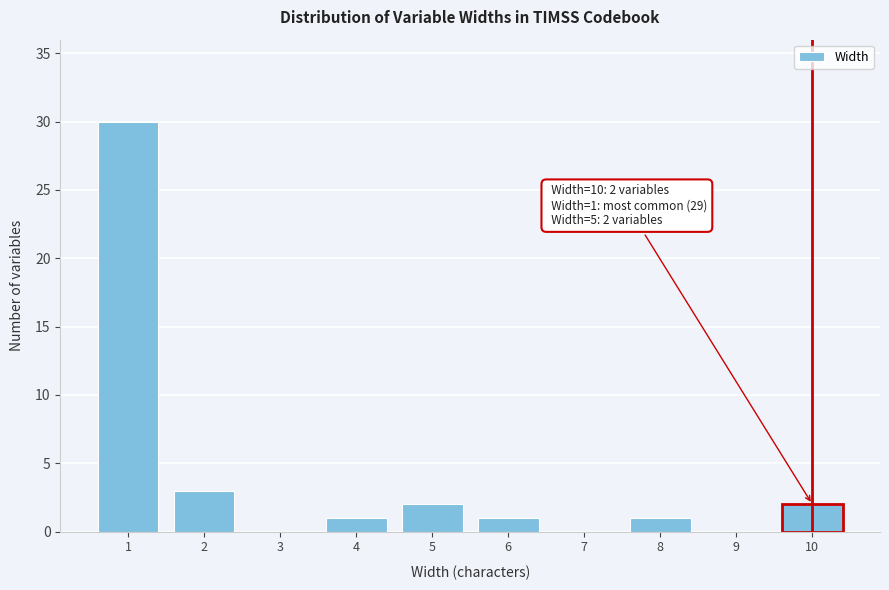

Which range on the x-axis has the tallest bar?

0.5 to 1.5